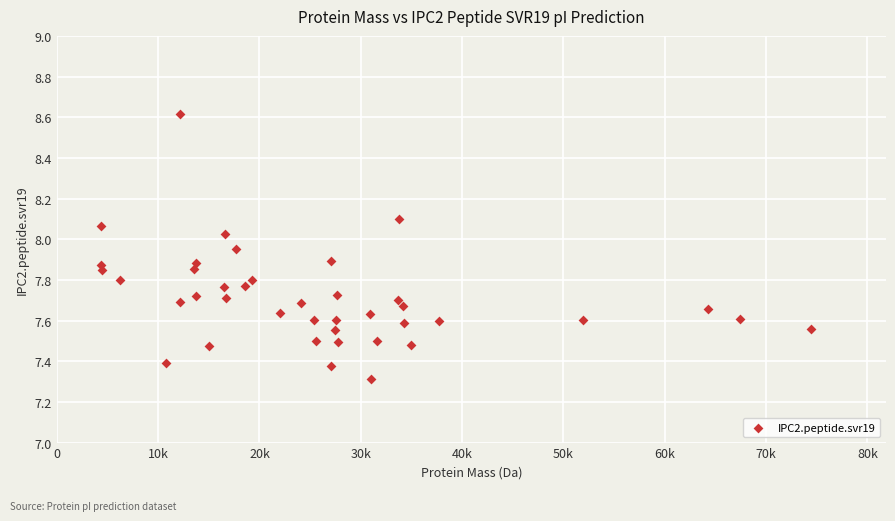

What Y value in the scatter plot is closest to 7?

7.3